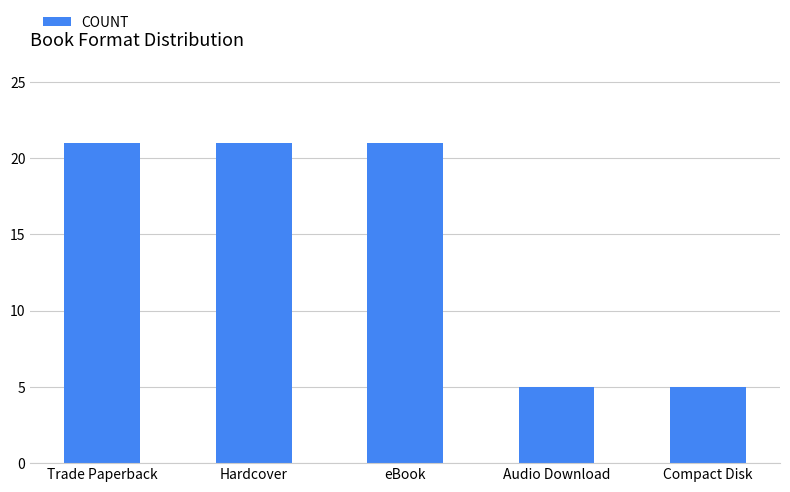

What is the minimum value shown in the chart?

5